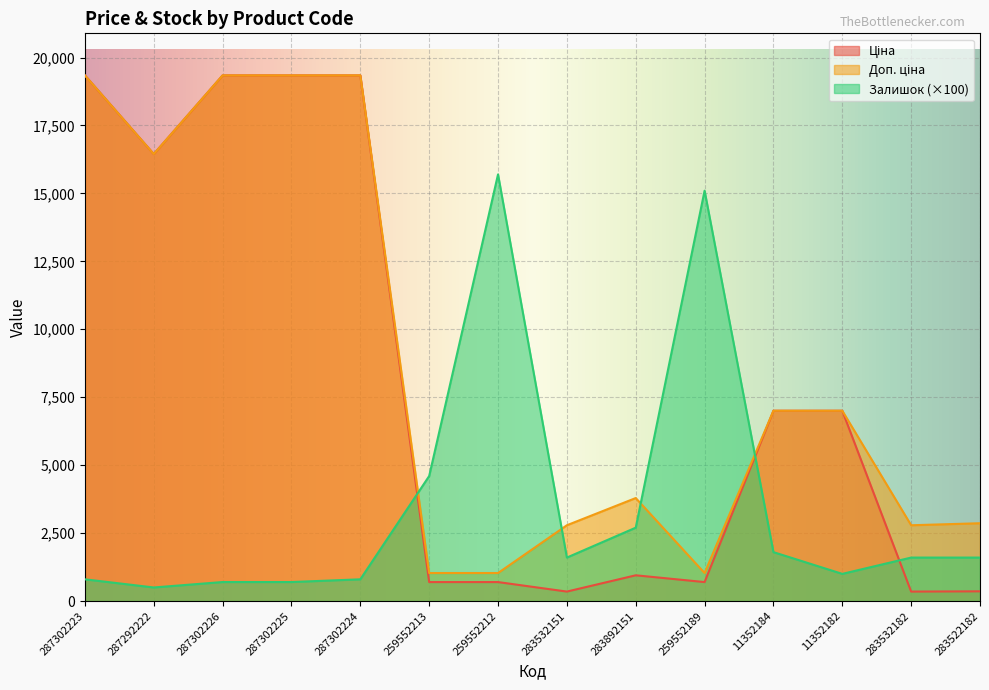

The value of Залишок at 283892151 is 2700.0. True or false?

True